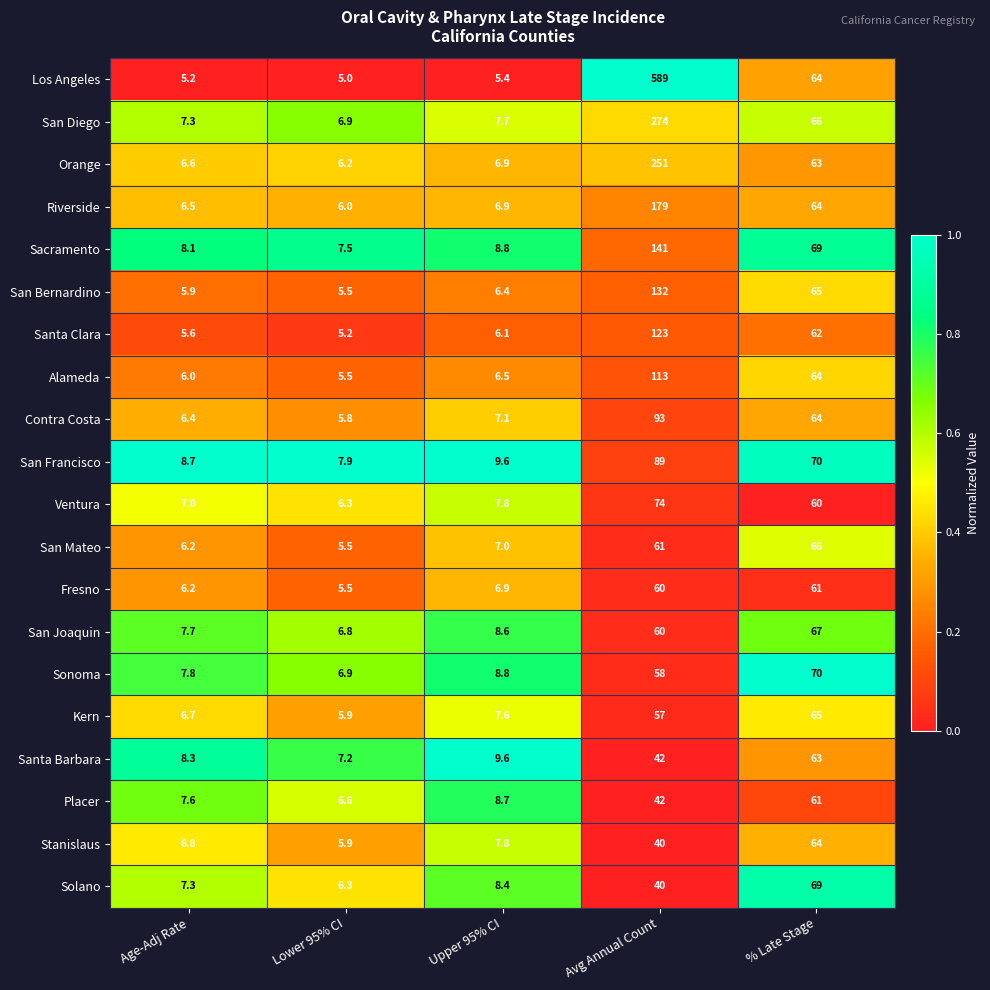

What is the difference between the San Mateo values at Lower 95% CI and Upper 95% CI?

1.5